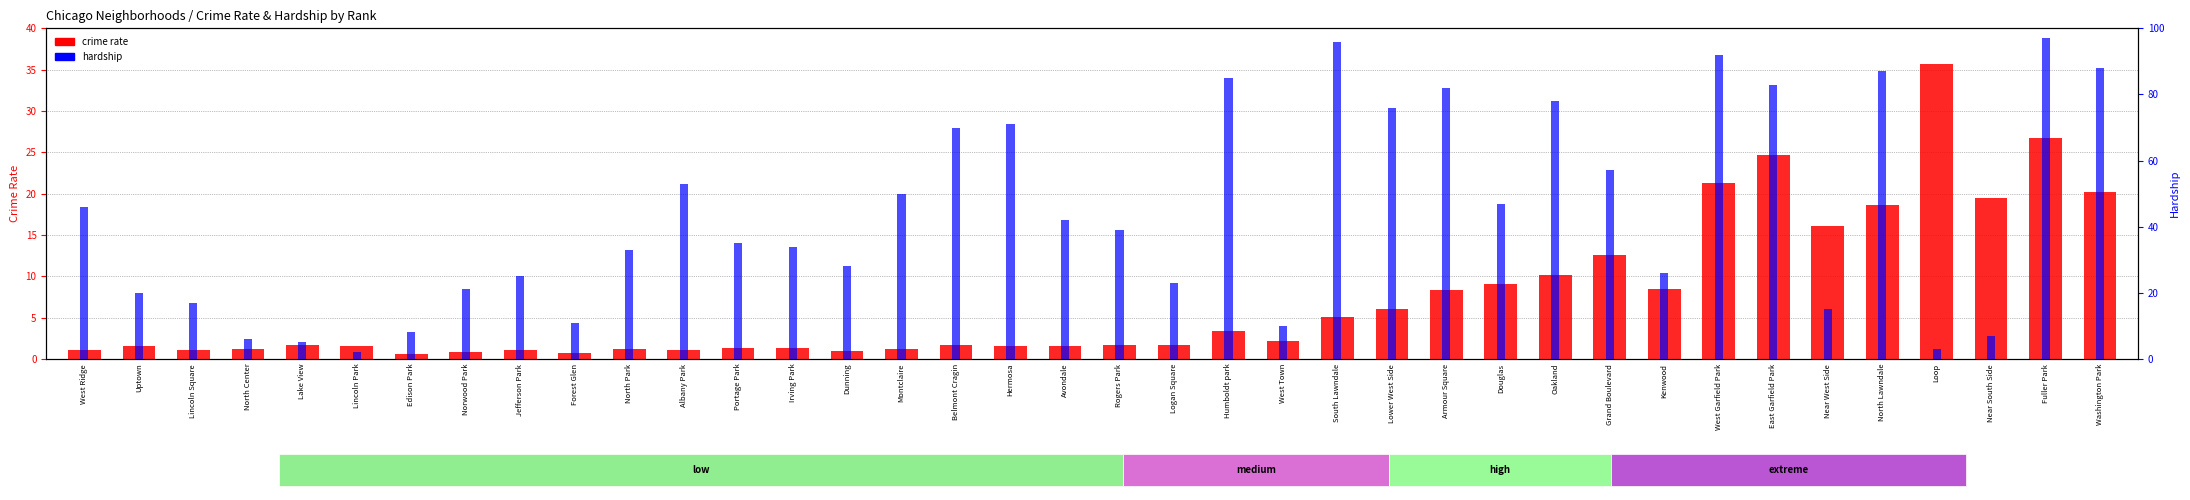

Read the crime rate value at East Garfield Park.

24.6